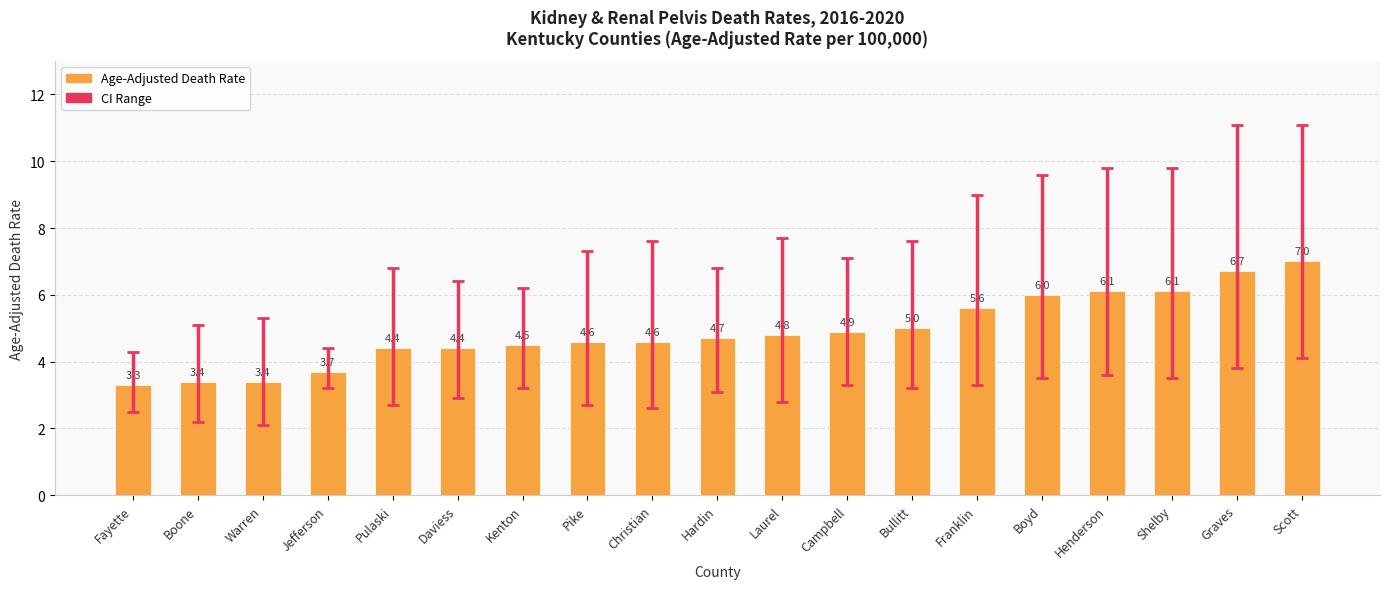

What is the difference between the values at Franklin and Christian?

1.0